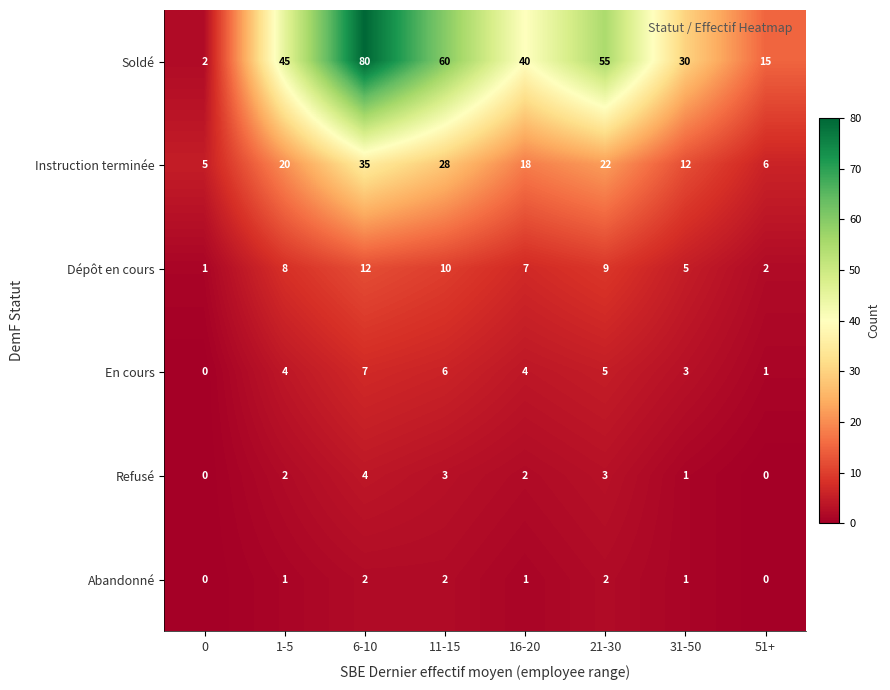

Where is Instruction terminée nearest to the value 20?

1-5